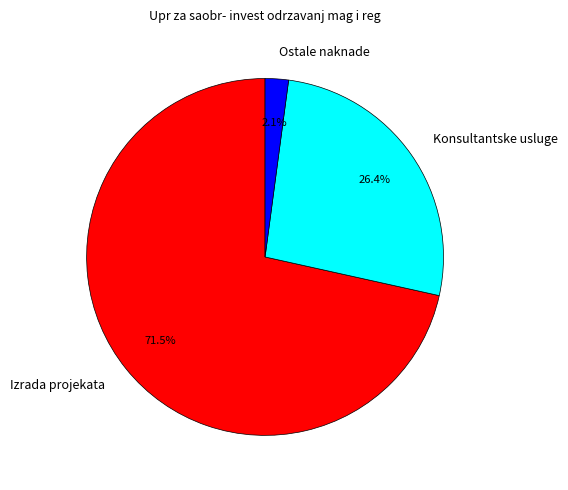

How much of the chart is everything except Izrada projekata?

28.5%